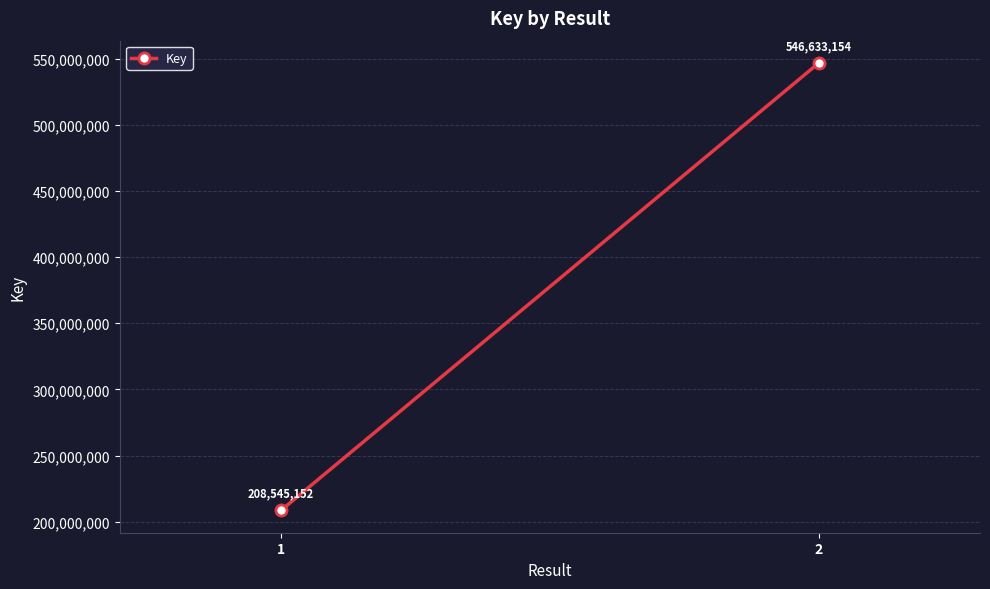

Rank the categories by value from highest to lowest.

2, 1